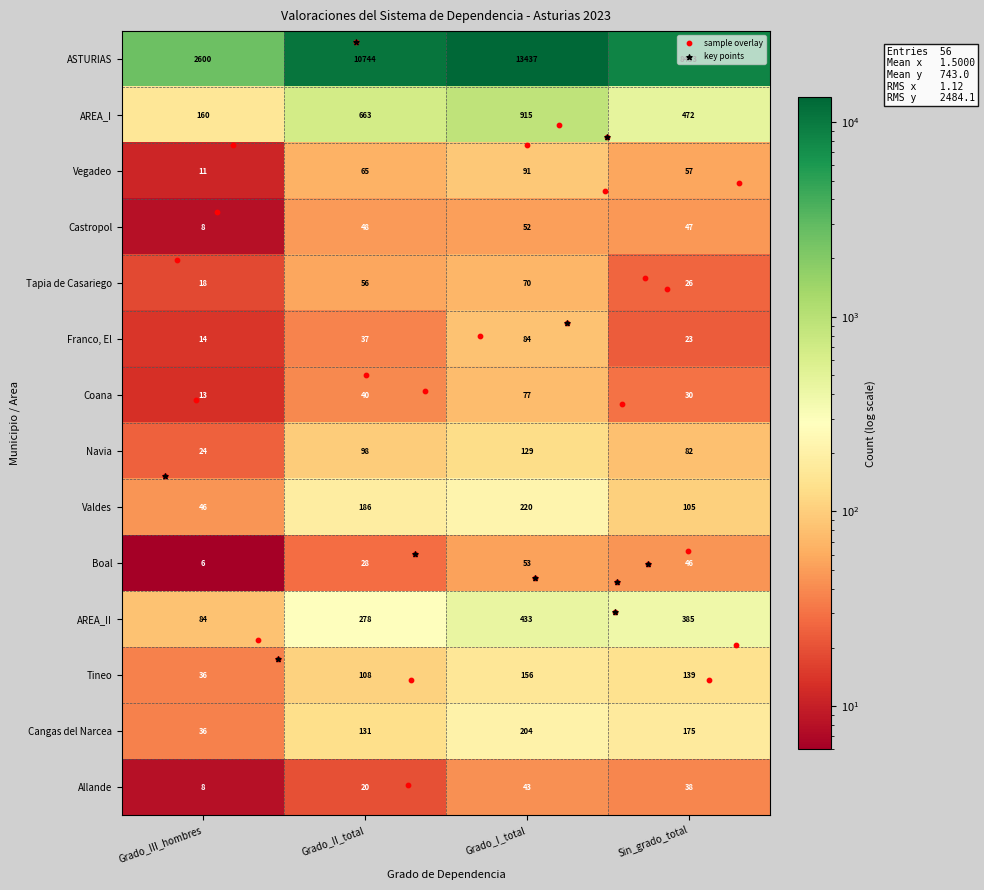

What is the difference between the maximum and minimum values in the Cangas del Narcea series?

168